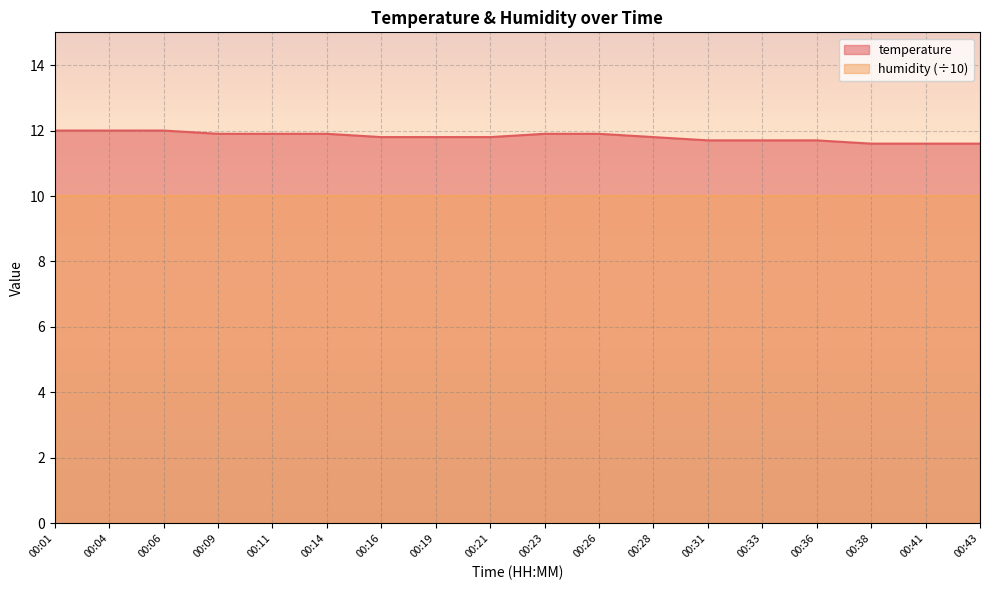

What is the difference between the maximum and minimum values?

0.4